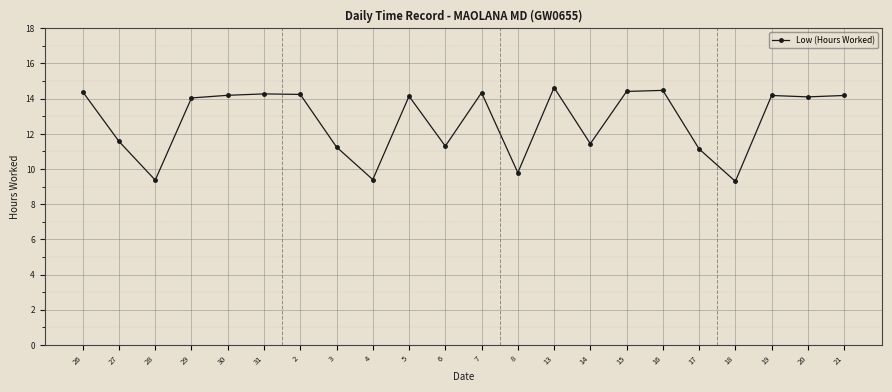

True or false: the data shows 6.7 at 5.

False